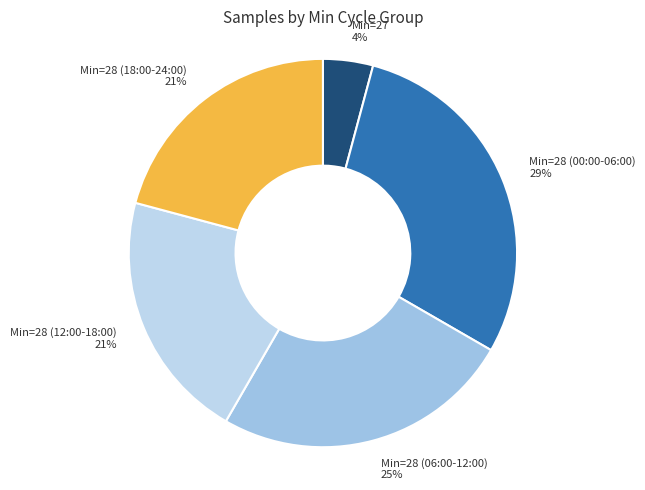

What percentage is the Min=28 (18:00-24:00) slice, to the nearest percent?

21%